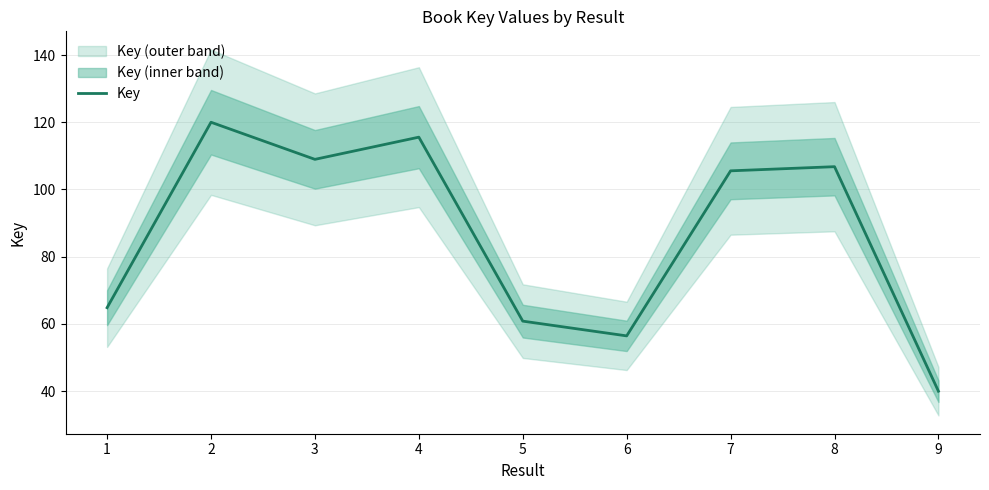

Which has a higher value, 7 or 3?

3